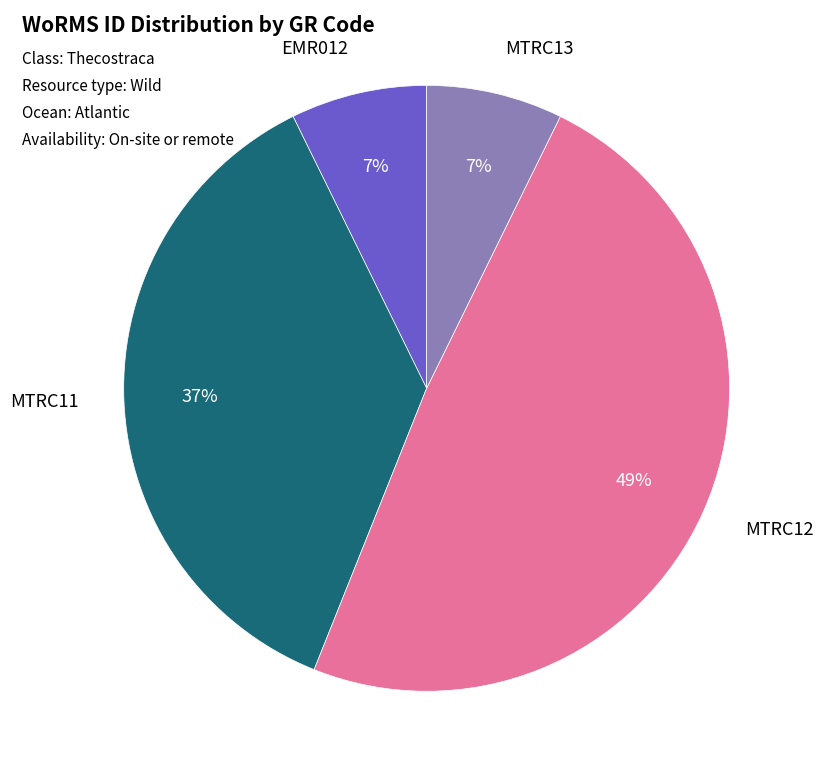

Count the number of slices in the pie.

4